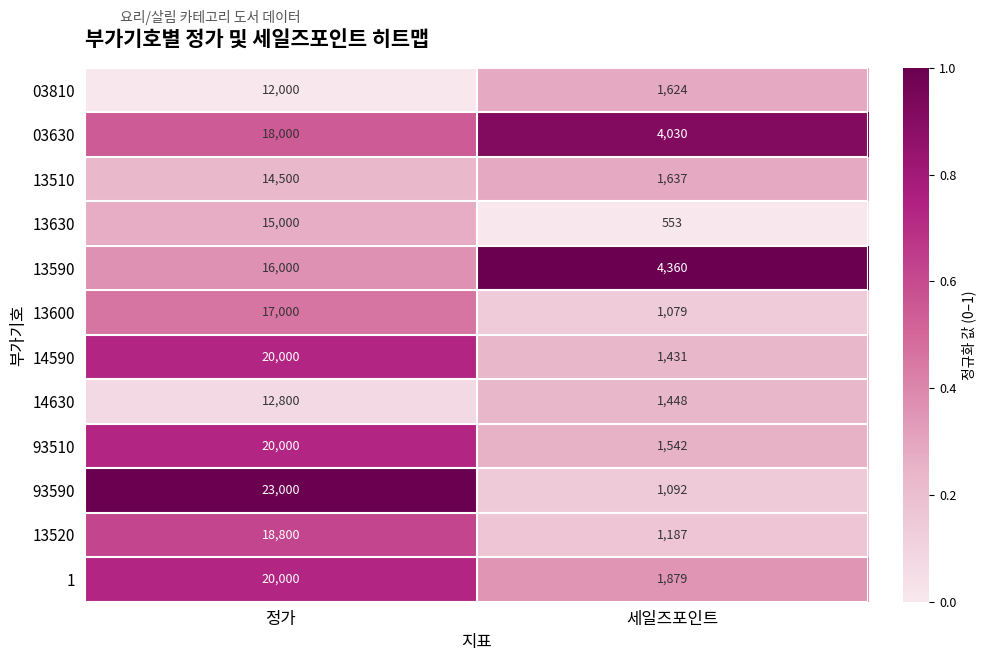

Reading left to right, extract all data points from this chart.

03810: 12000	1624
03630: 18000	4030
13510: 14500	1637
13630: 15000	553
13590: 16000	4360
13600: 17000	1079
14590: 20000	1431
14630: 12800	1448
93510: 20000	1542
93590: 23000	1092
13520: 18800	1187
1: 20000	1879